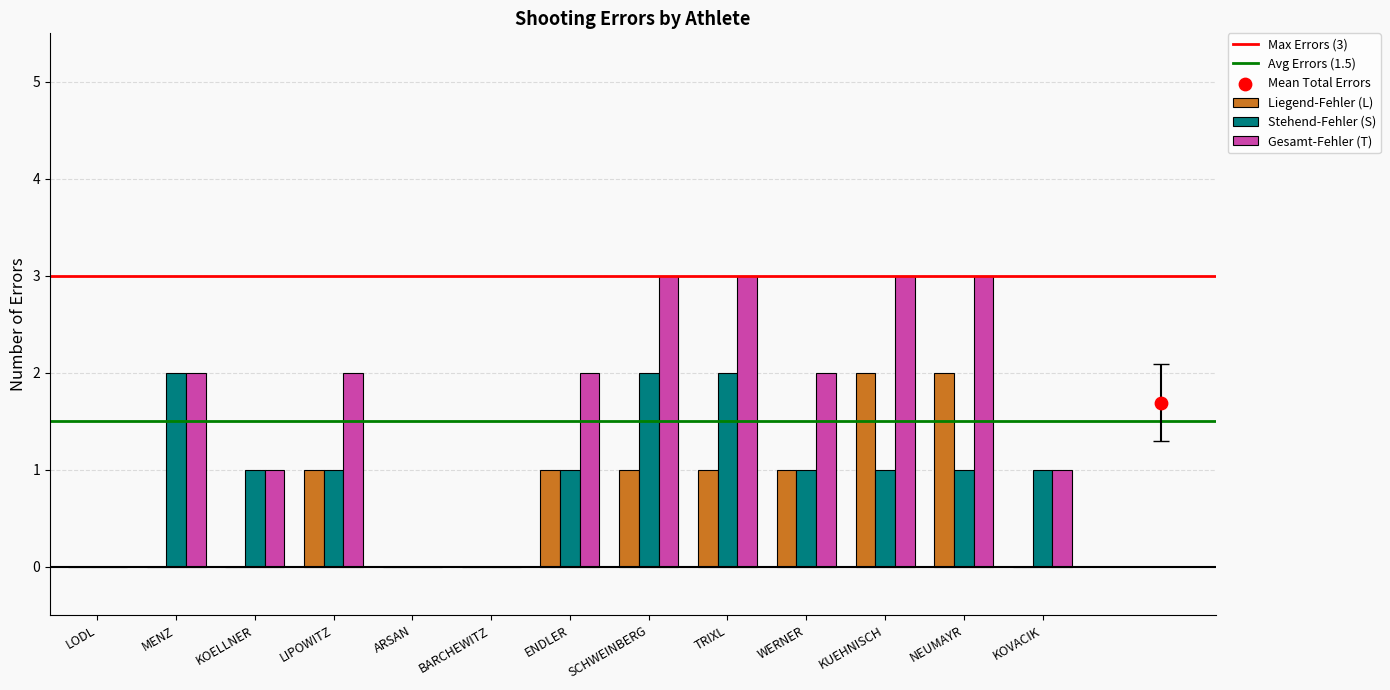

Which series has the widest spread of Y values?

Gesamt-Fehler (T)